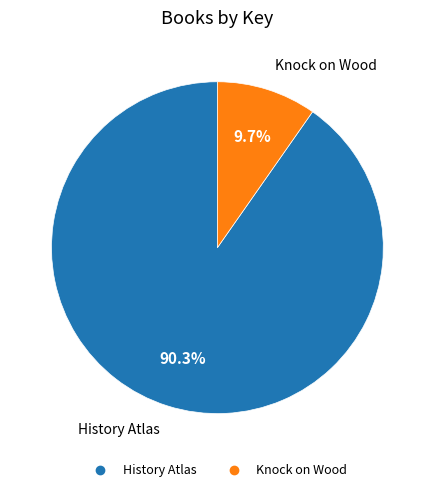

What portion of the pie excludes History Atlas?

9.7%